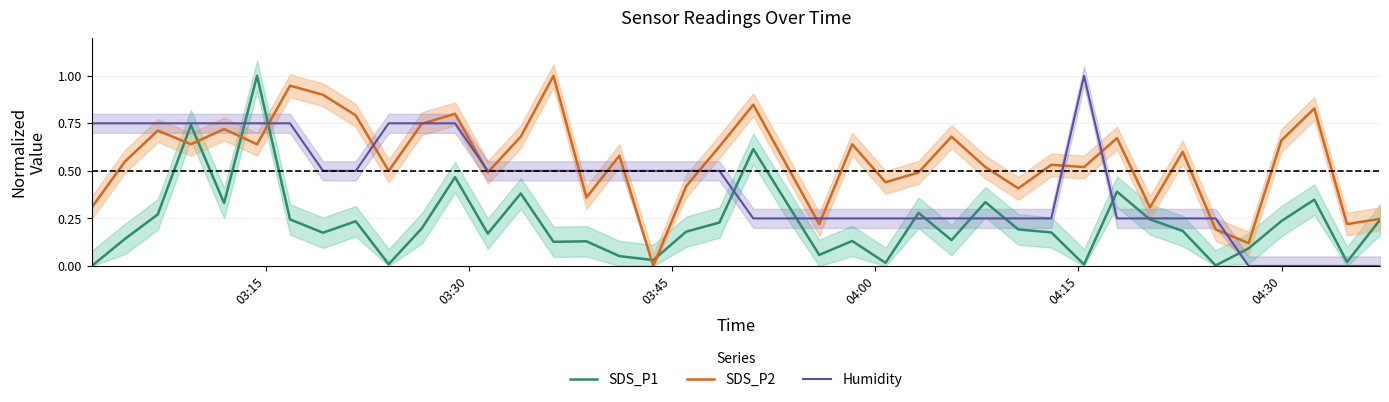

What is the highest value of the SDS_P2 series?

1.0